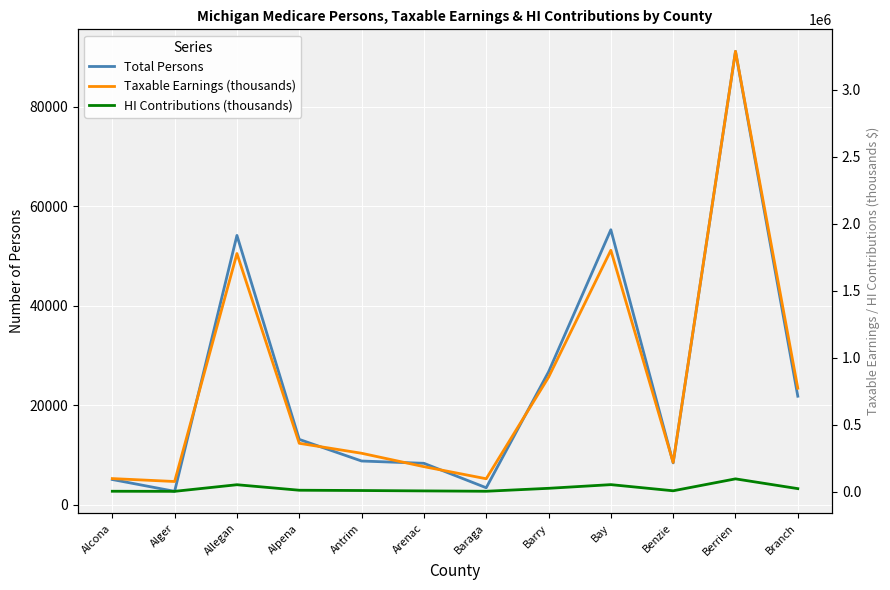

Which series has the largest range (max minus min)?

Taxable Earnings (thousands)